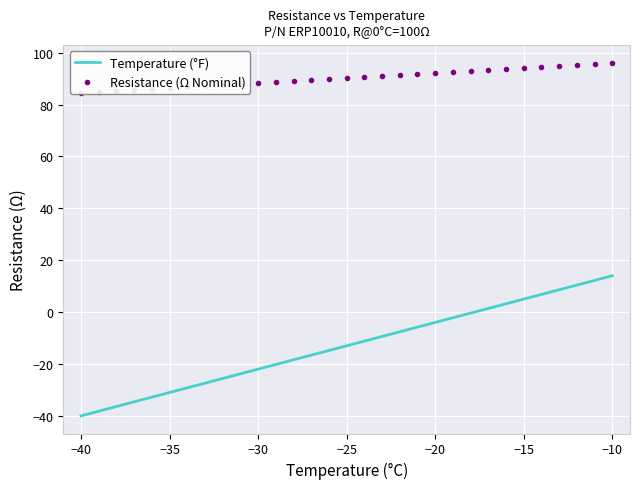

What are all the series names shown in the legend?

Temperature (°F), Resistance (Ω Nominal)